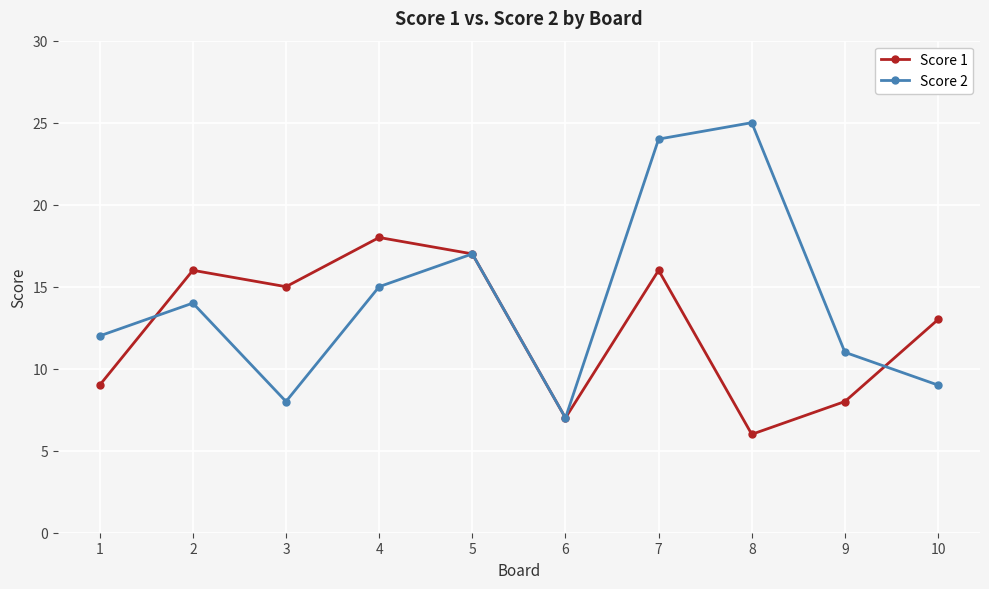

How many values in the Score 2 series are below 14?

5